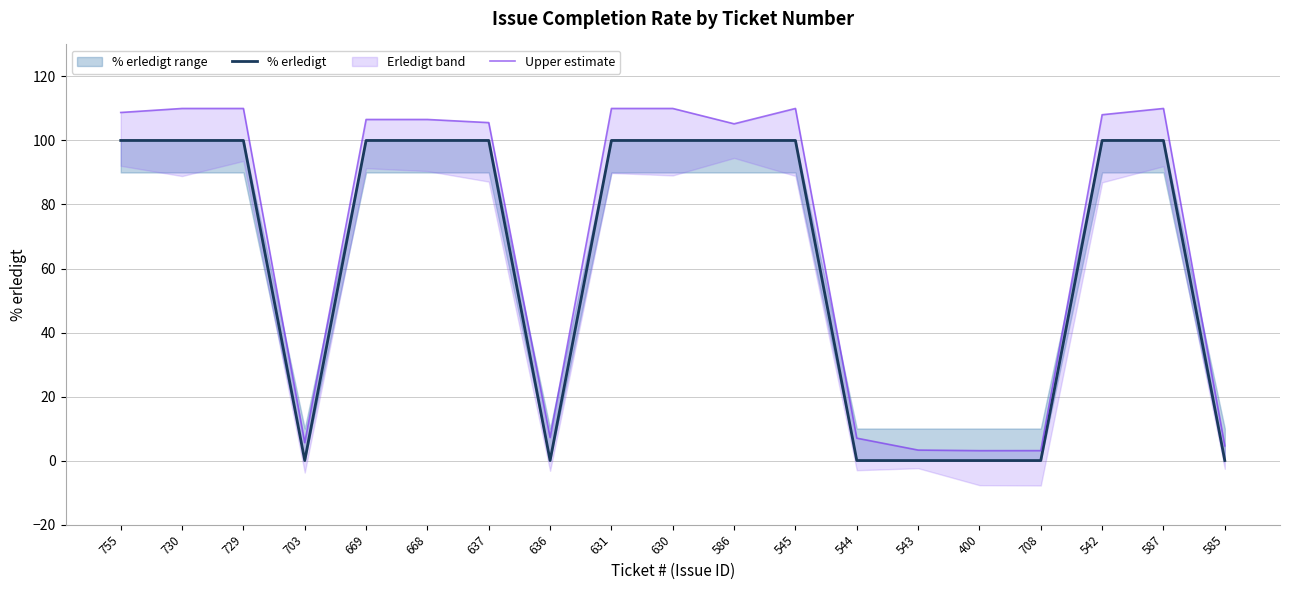

What is the label of the 8th point from the right?

545